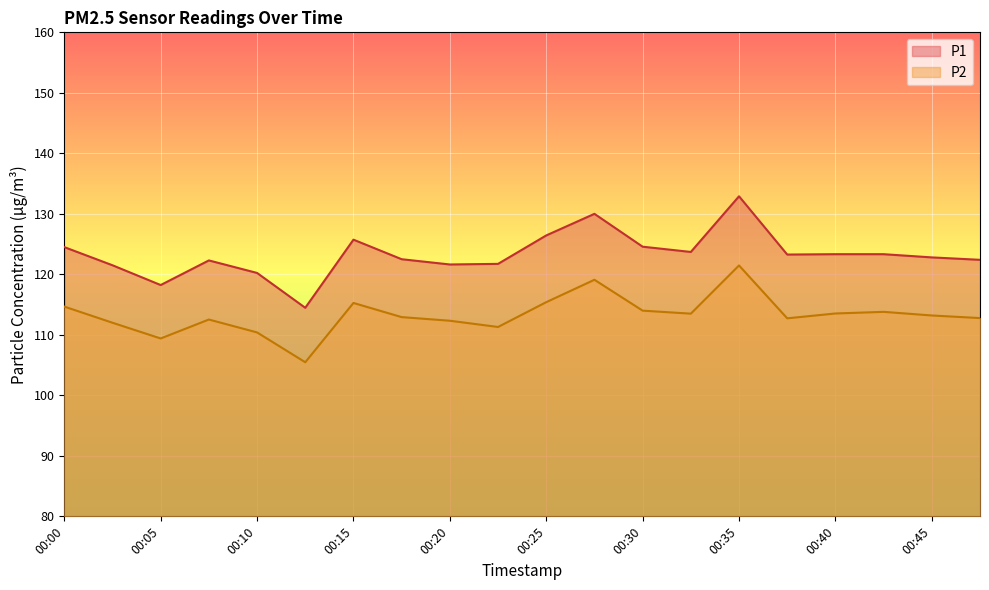

Which category has the lowest value in the P2 series?

00:12